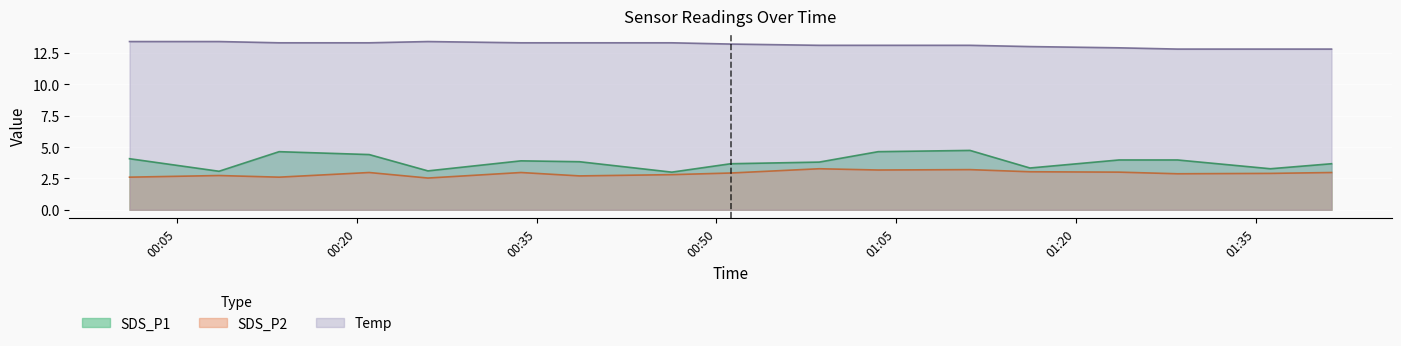

True or false: SDS_P1 has a value of 3.8 at 2022/05/02 00:58:35.

True